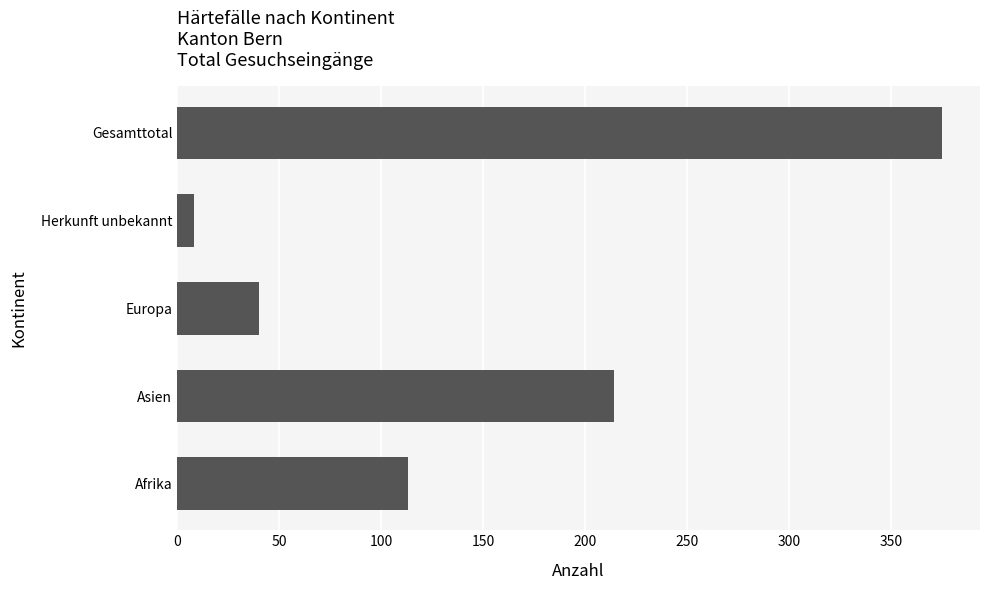

What is the change in value from Afrika to Asien?

+101